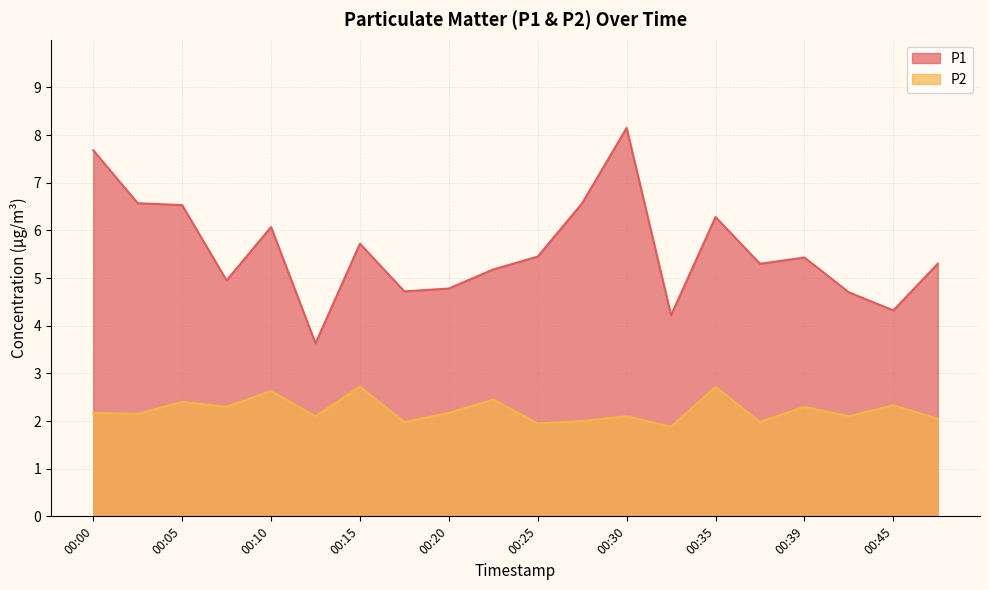

In P1, how many points are lower than both neighbors (excluding endpoints)?

6